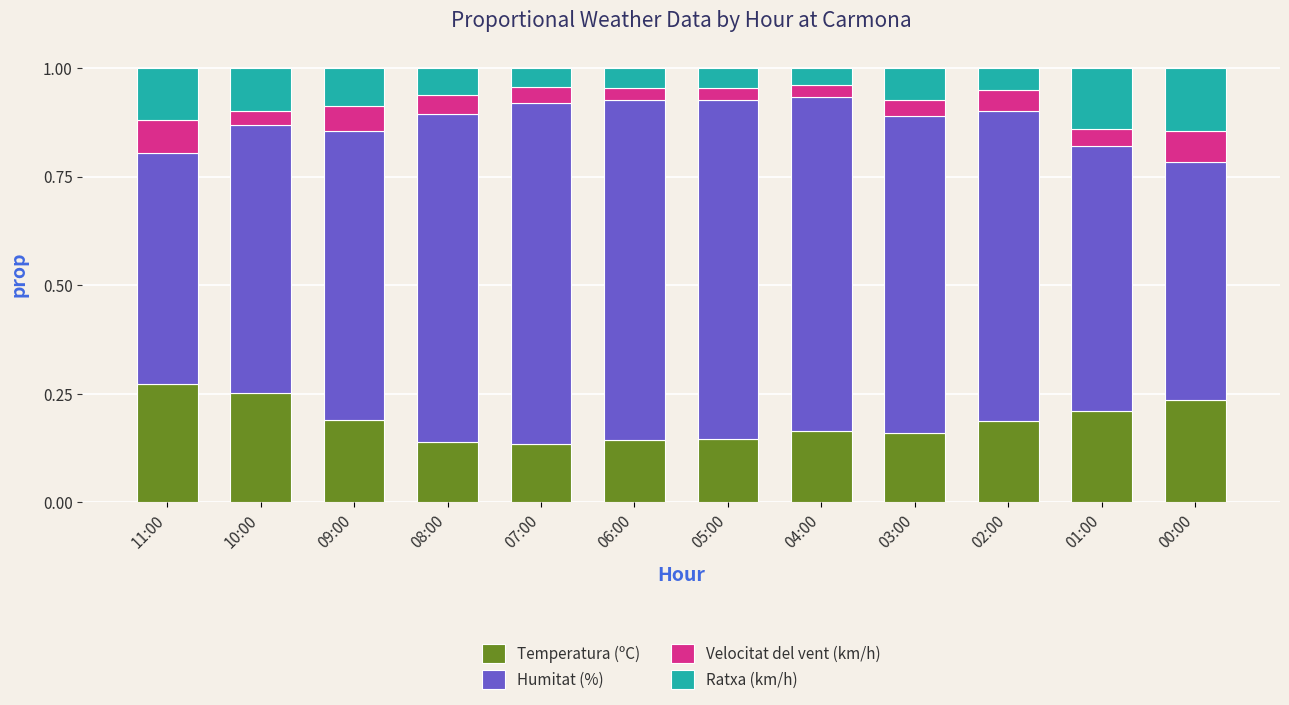

Count the Temperatura (ºC) values in the range 0 to 1.

12